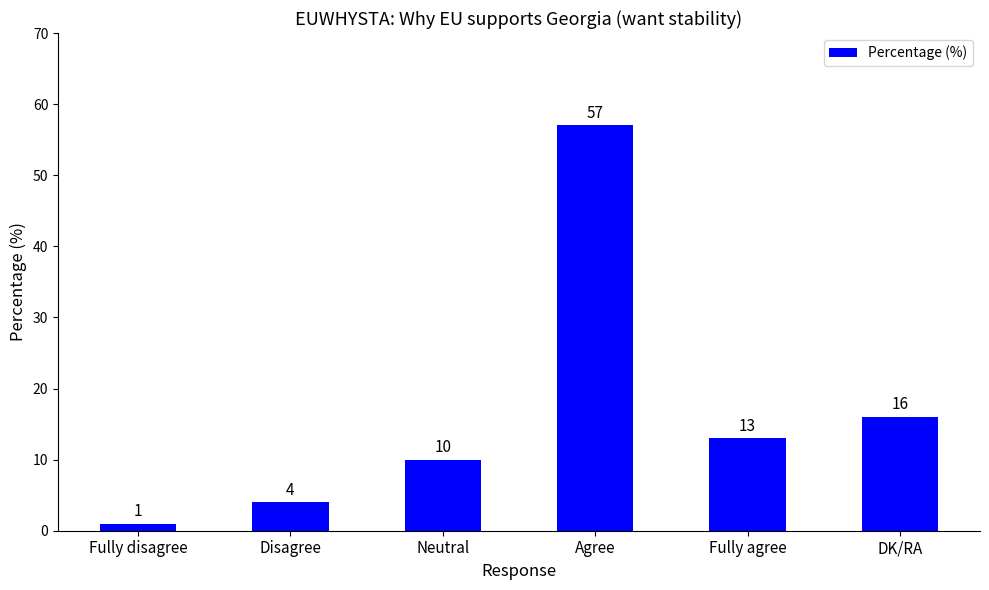

Which category has the lowest value across all series?

Fully disagree